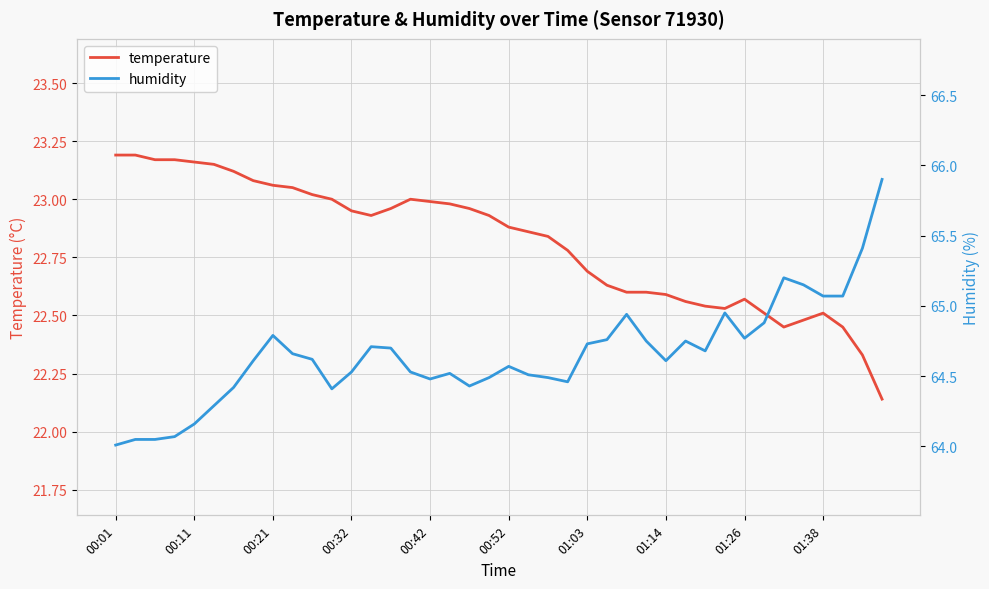

The temperature series shows 7.1 at 00:52. True or false?

False